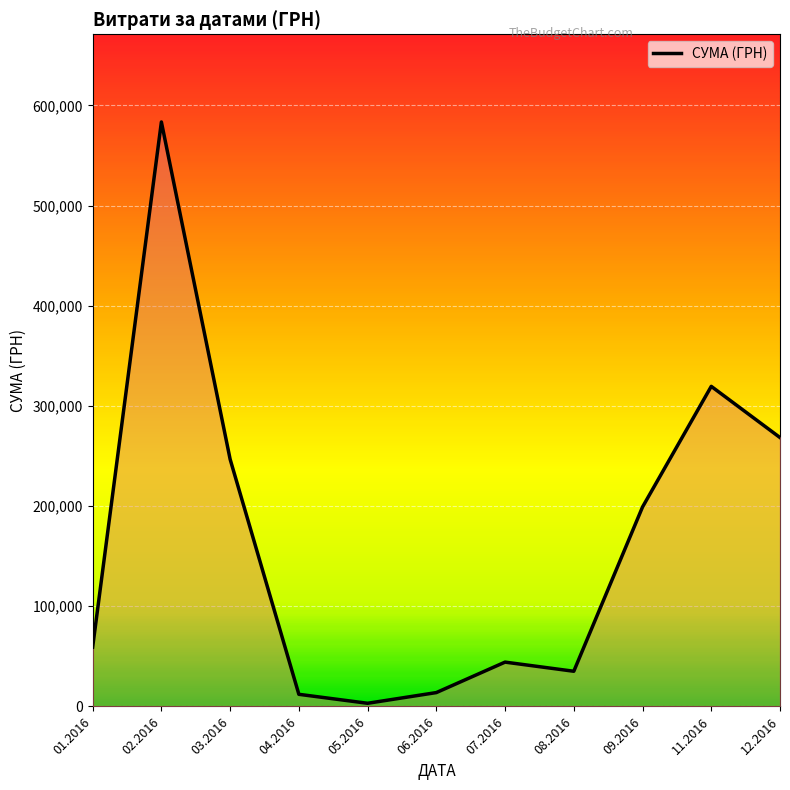

What is the change in value from 08.2016 to 12.2016?

+233338.5